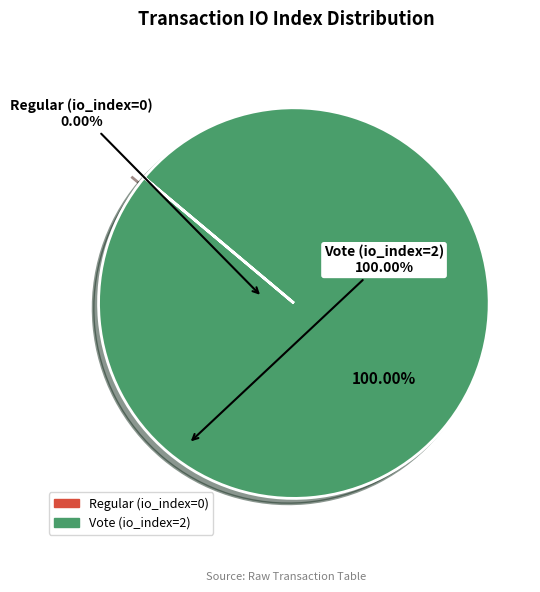

Is there a majority slice in this chart?

Yes